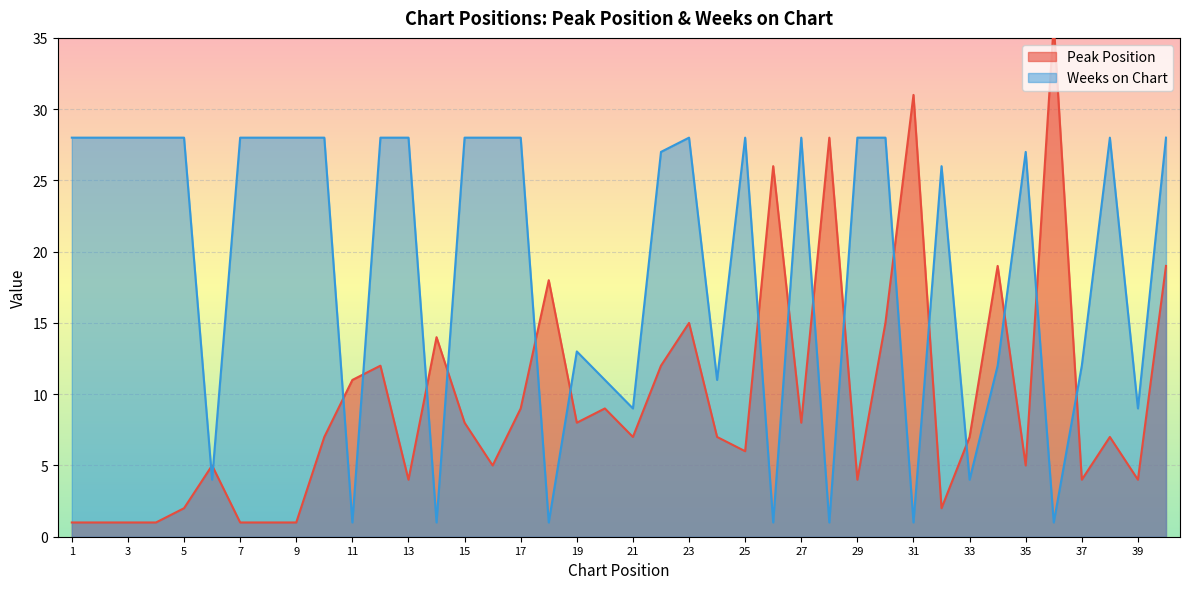

How many data points in Weeks on Chart are less than 28?

19